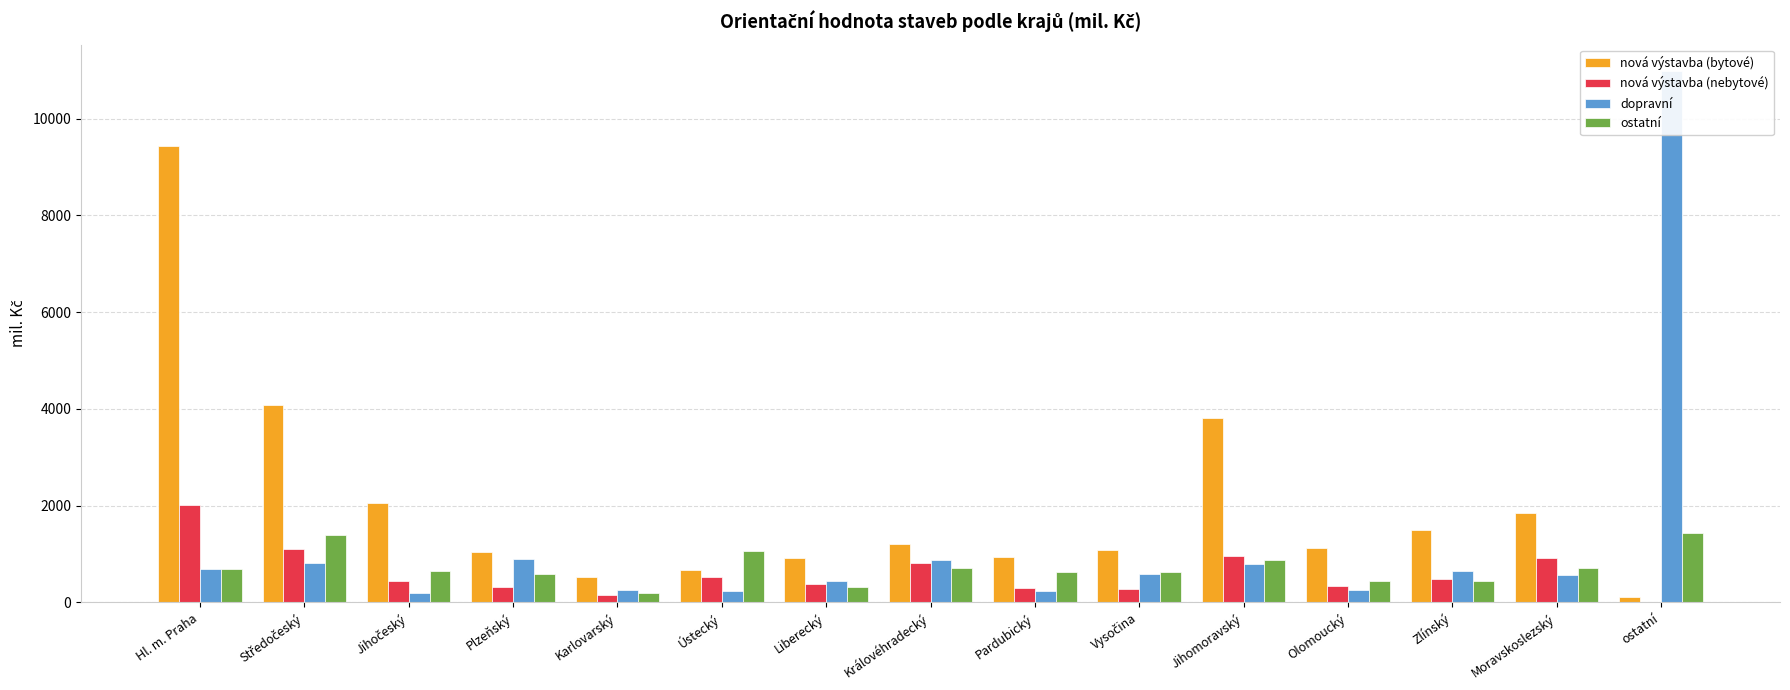

Which series has the largest range (max minus min)?

dopravní